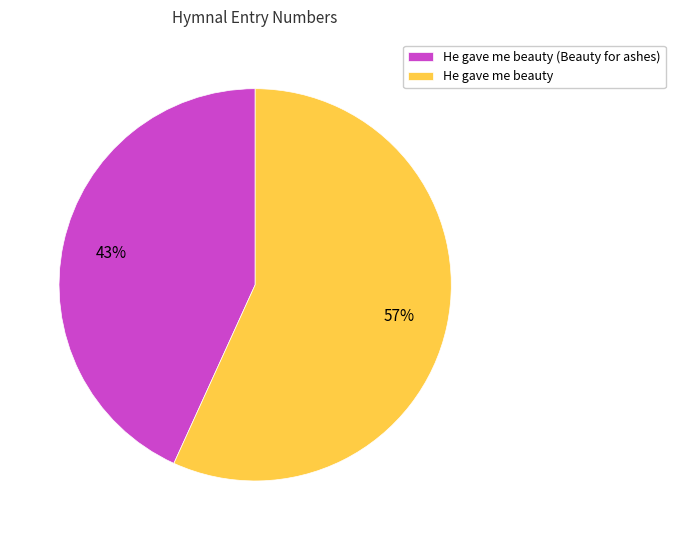

To the nearest percent, what is the combined percentage of He gave me beauty and He gave me beauty (Beauty for ashes)?

100%